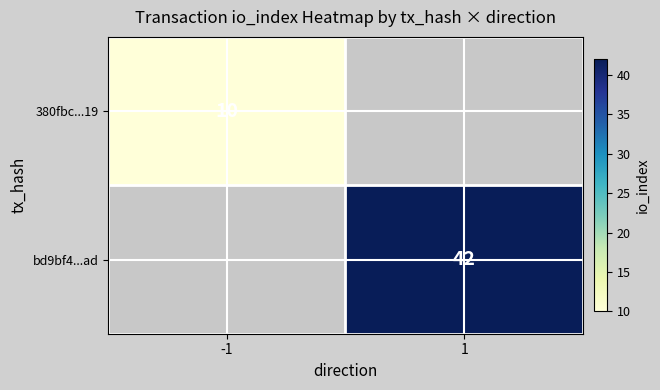

The 380fbc...19 series shows 3 at -1. True or false?

False